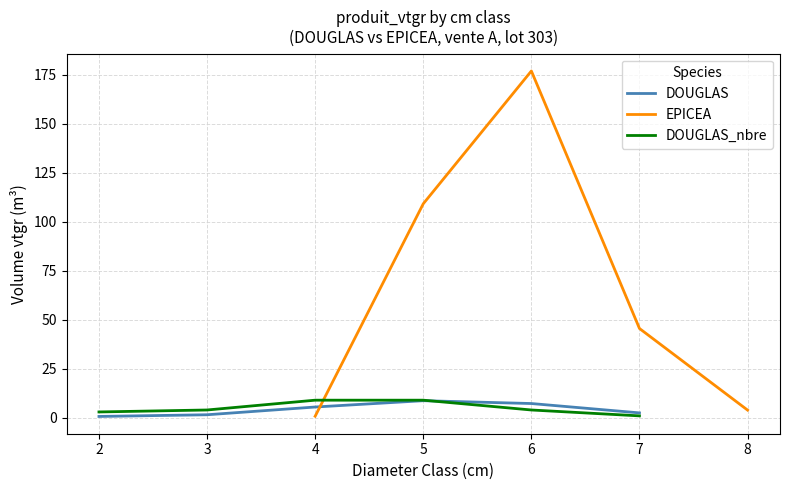

True or false: the data shows 2.5 at 7.

True